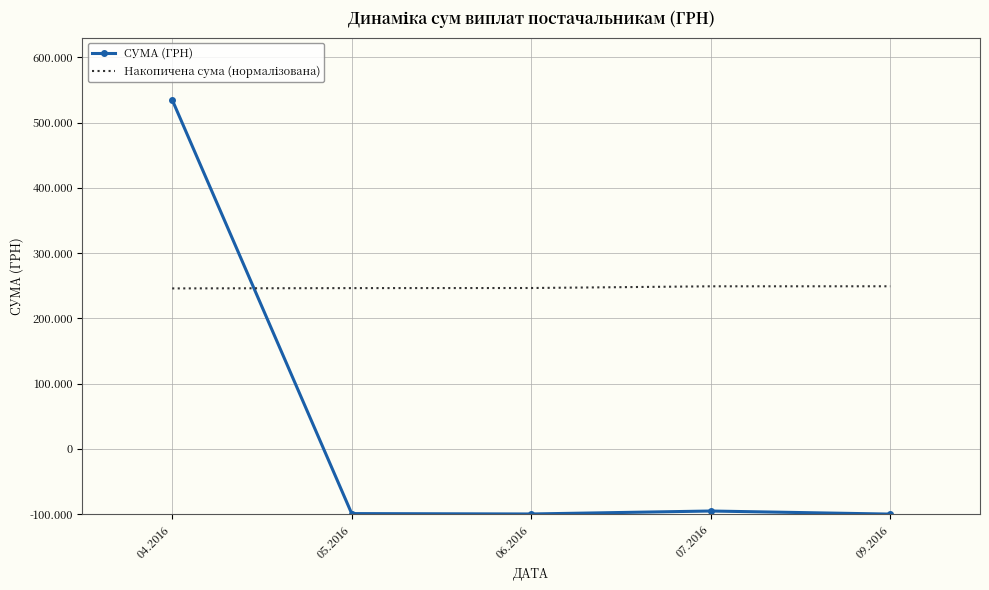

How many times do СУМА (ГРН) and Накопичена сума (нормалізована) cross each other?

1